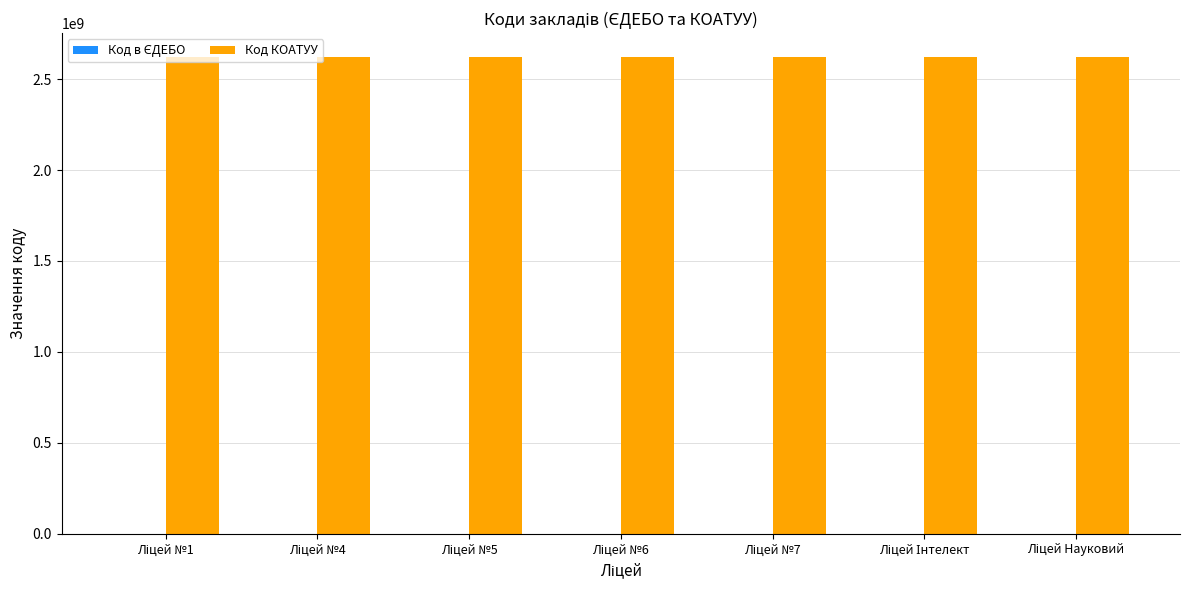

Are the bars grouped side by side (vs. stacked)?

Yes